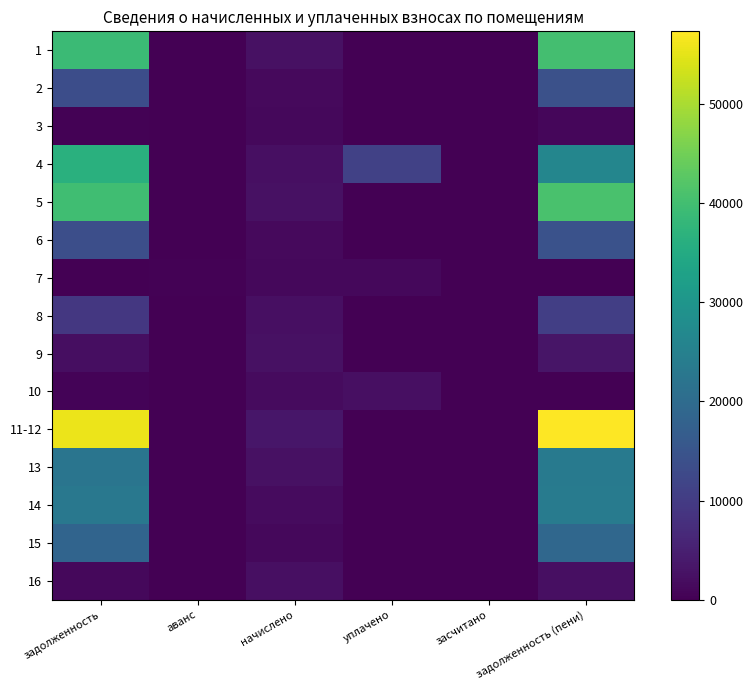

At how many categories does at least one series exceed 16213?

2